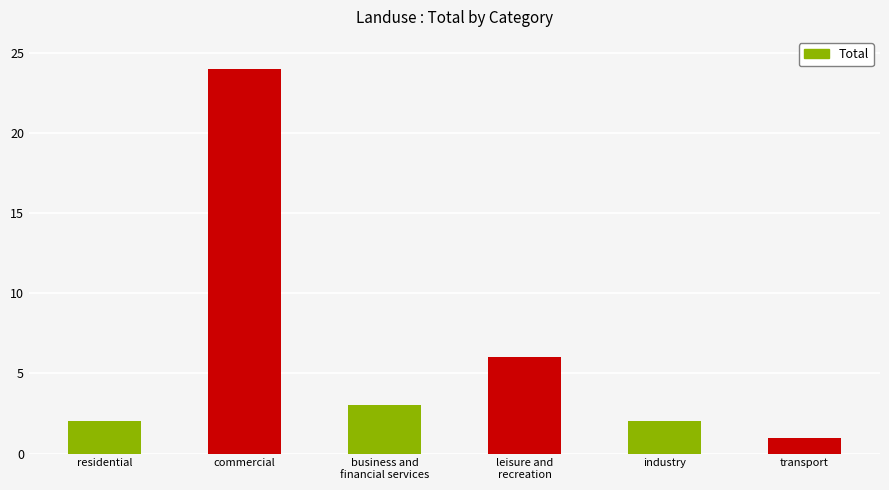

What is the greatest value displayed?

24